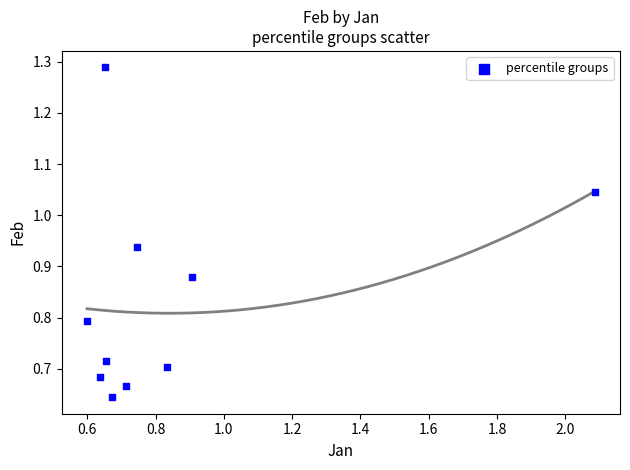

What is the average Y value?

0.8